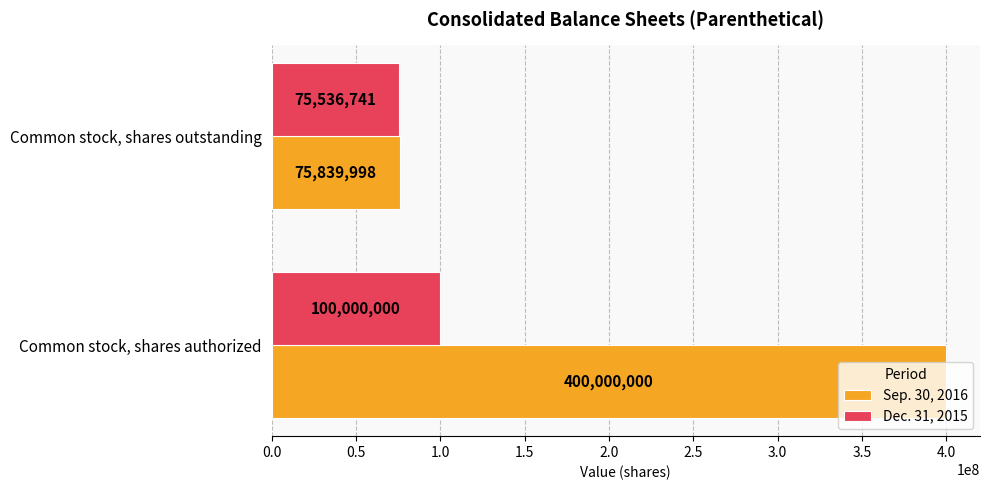

What is the sum of all Sep. 30, 2016 values?

475839998